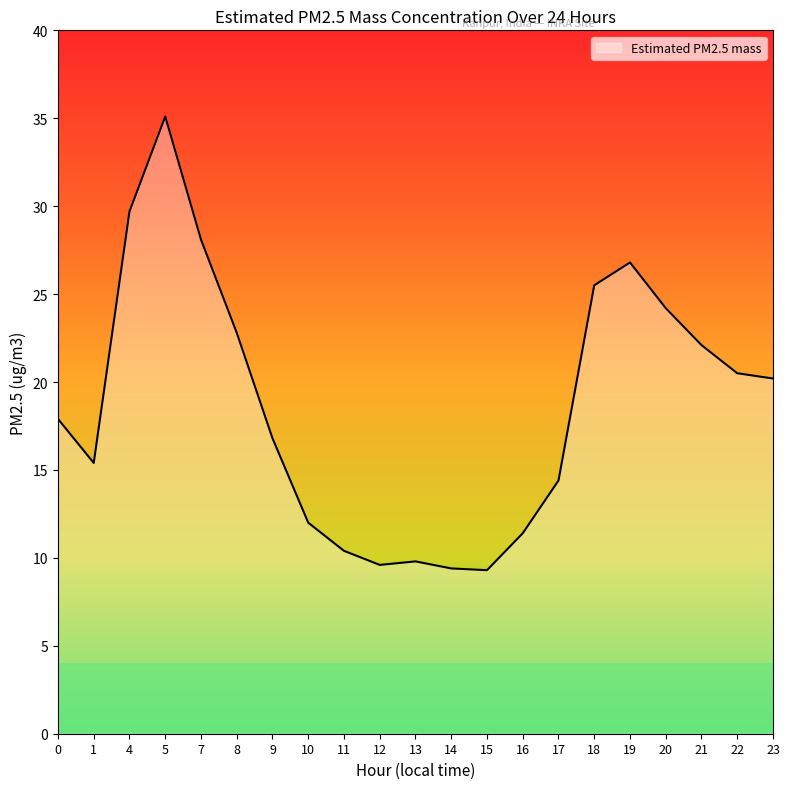

What is the approximate value at 14?

9.4